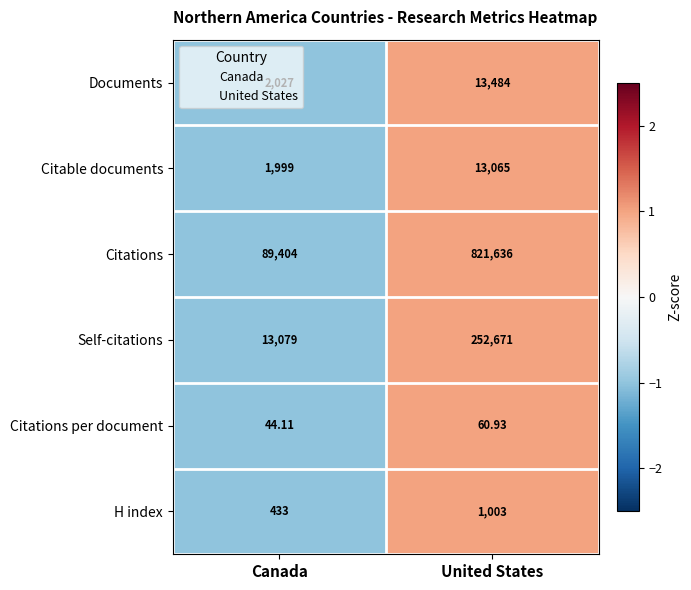

What is the smallest value displayed?

44.1